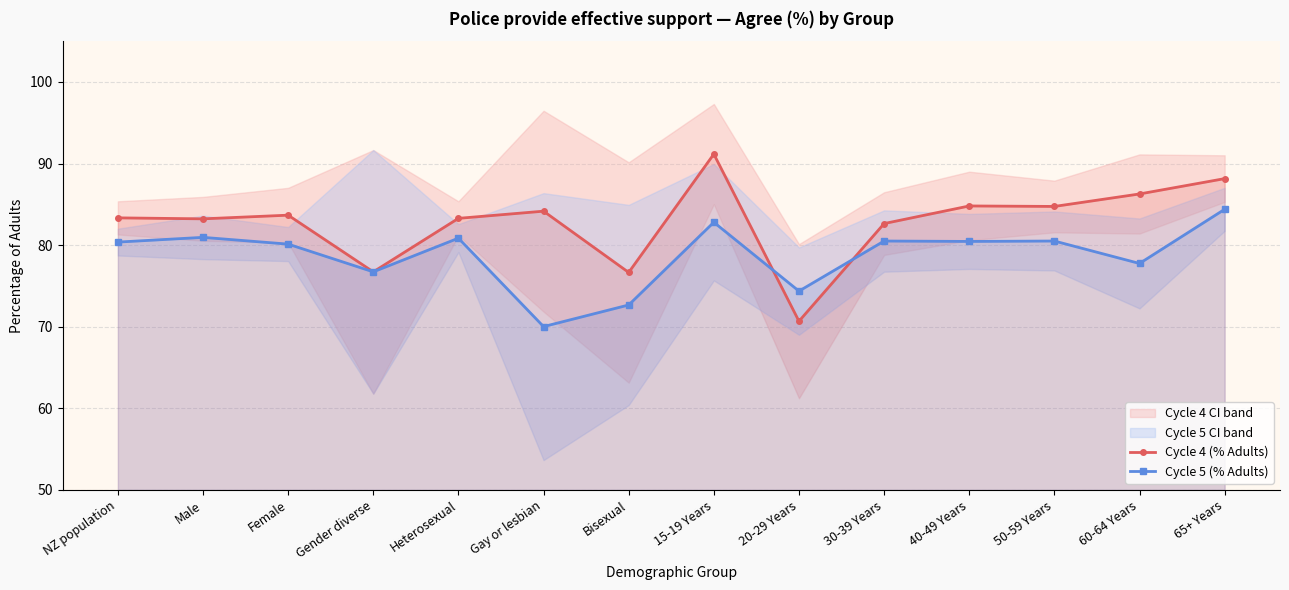

Reading left to right, what are all the values shown in this chart?

Cycle 4 (% Adults): NZ population=83.3	Male=83.2	Female=83.7	Gender diverse=76.7	Heterosexual=83.3	Gay or lesbian=84.2	Bisexual=76.7	15-19 Years=91.2	20-29 Years=70.7	30-39 Years=82.6	40-49 Years=84.8	50-59 Years=84.7	60-64 Years=86.3	65+ Years=88.2
Cycle 5 (% Adults): NZ population=80.4	Male=81.0	Female=80.1	Gender diverse=76.7	Heterosexual=80.8	Gay or lesbian=70.0	Bisexual=72.7	15-19 Years=82.8	20-29 Years=74.4	30-39 Years=80.5	40-49 Years=80.5	50-59 Years=80.5	60-64 Years=77.8	65+ Years=84.4